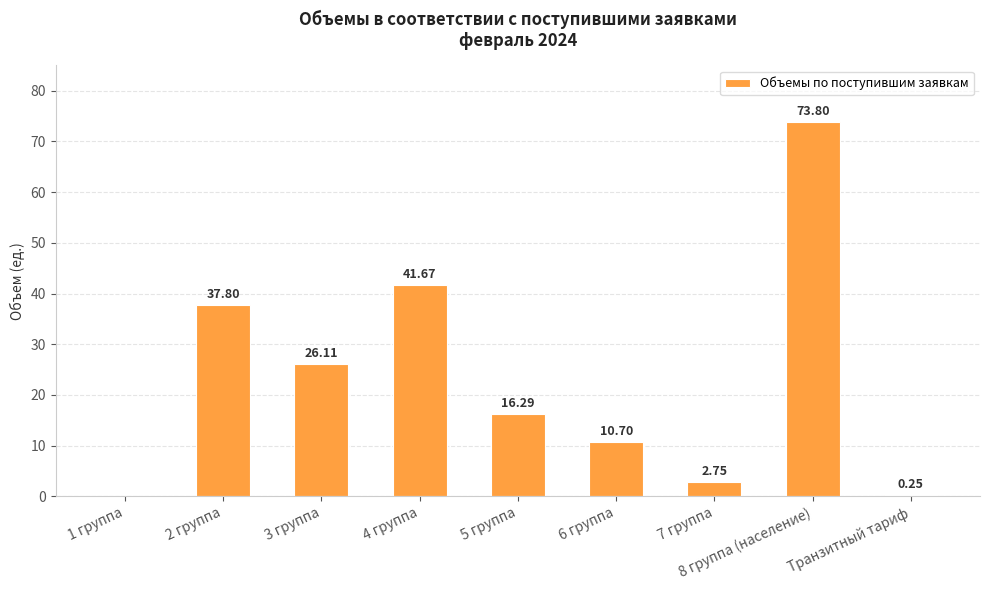

What is the change in value from 5 группа to Транзитный тариф?

-16.0